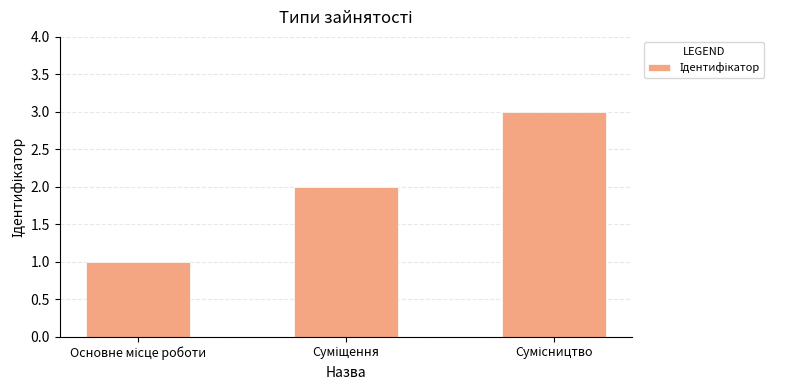

What is the difference between the maximum and minimum values?

2